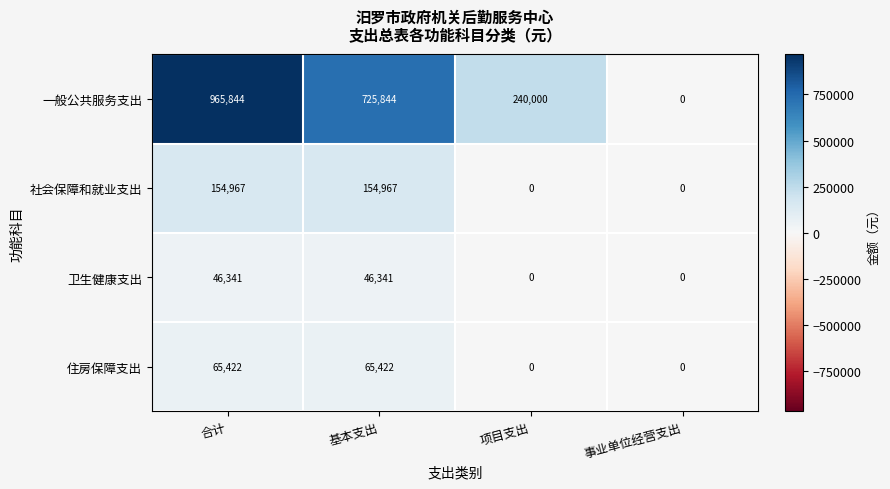

At how many categories does at least one series exceed 144568?

3